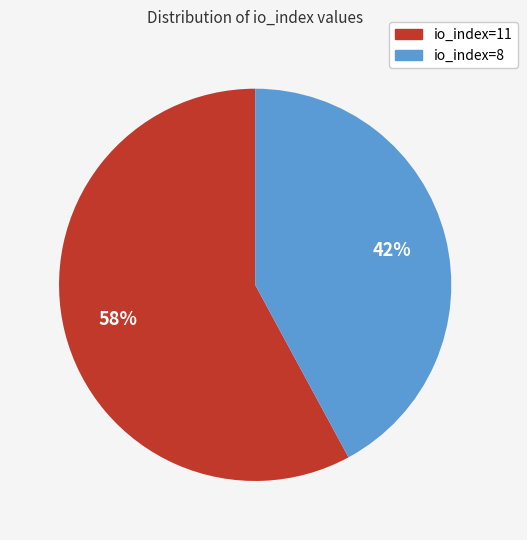

To the nearest percent, what percentage of the pie is io_index=11?

58%